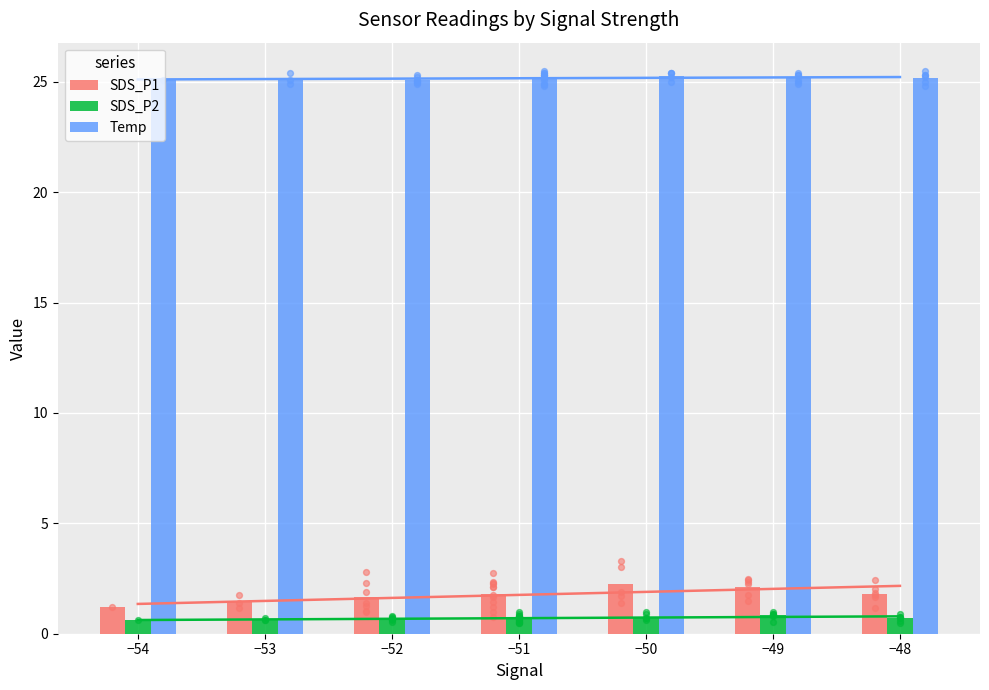

At how many categories does at least one series exceed 8?

7